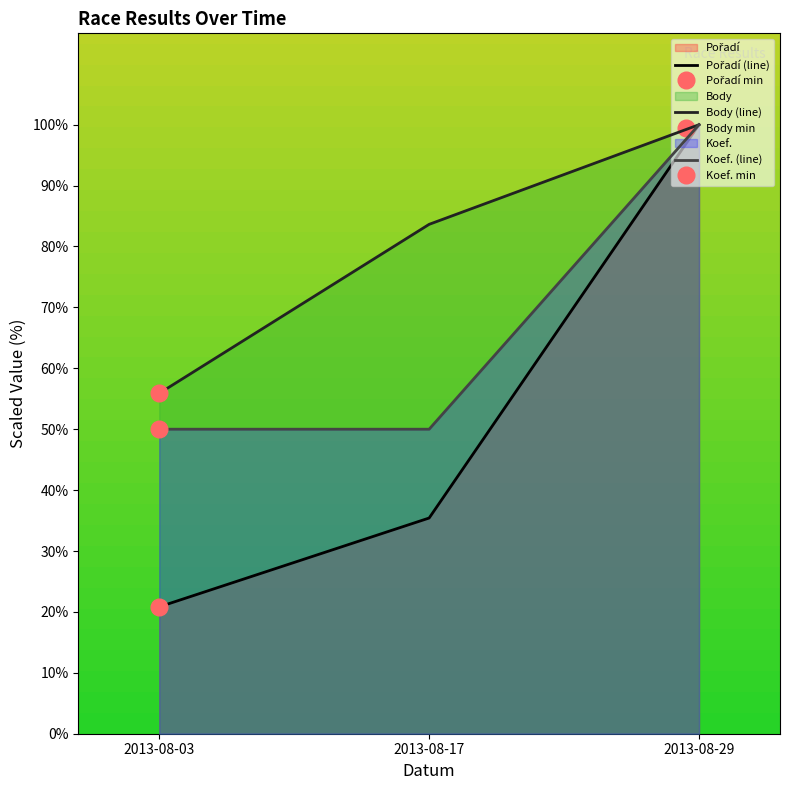

Which has a higher value, 2013-08-17 or 2013-08-03?

2013-08-17